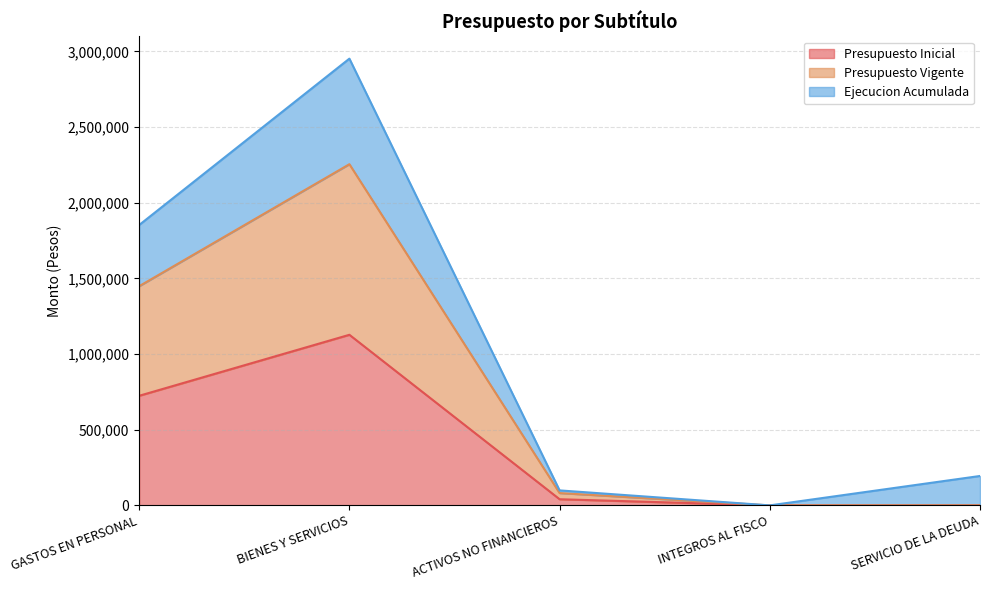

What is the difference between the Presupuesto Vigente values at GASTOS EN PERSONAL and ACTIVOS NO FINANCIEROS?

1367028